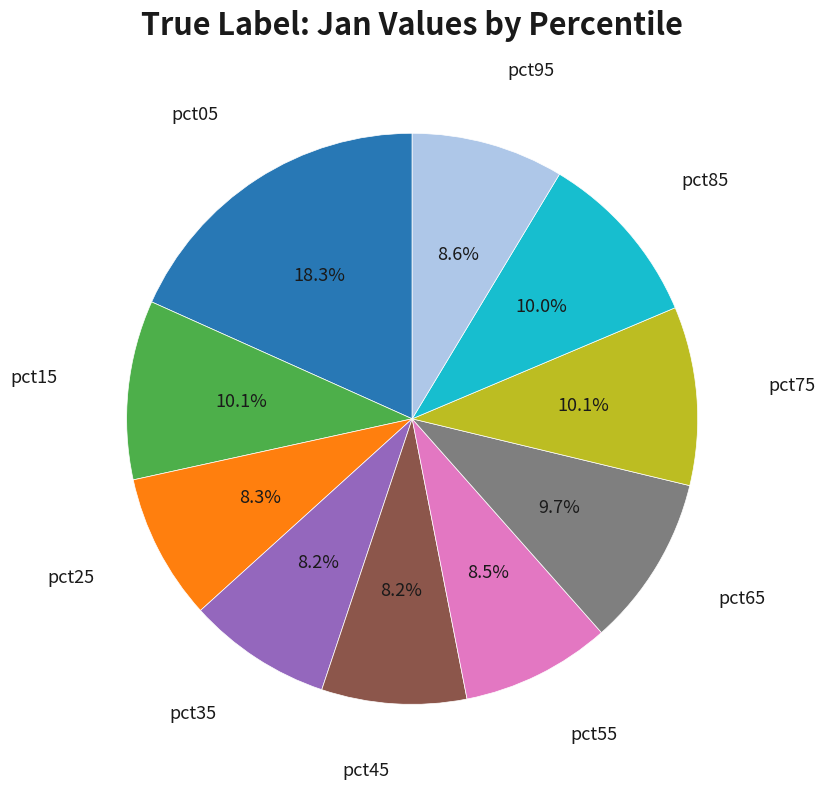

Does any single category account for the majority?

No